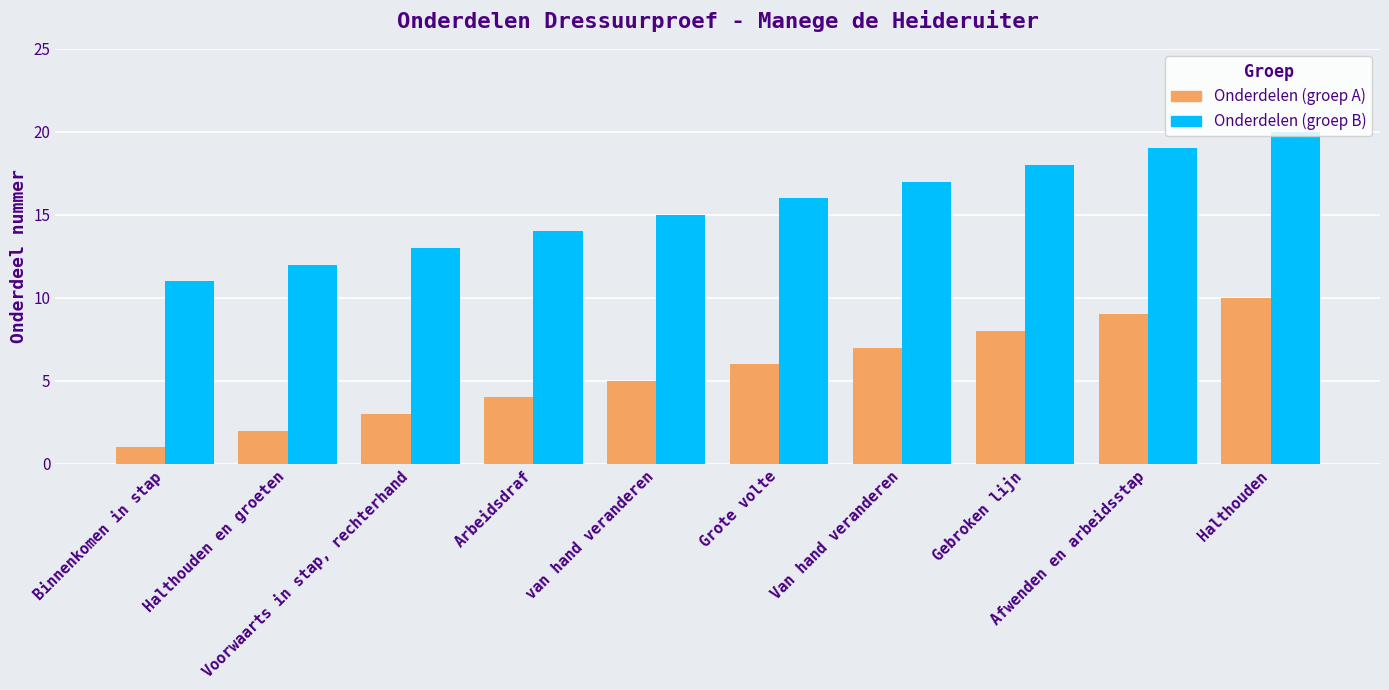

Reading left to right, extract all data points from this chart.

Onderdelen (groep A): Binnenkomen in stap=1	Halthouden en groeten=2	Voorwaarts in stap, rechterhand=3	Arbeidsdraf=4	van hand veranderen=5	Grote volte=6	Van hand veranderen=7	Gebroken lijn=8	Afwenden en arbeidsstap=9	Halthouden=10
Onderdelen (groep B): Binnenkomen in stap=11	Halthouden en groeten=12	Voorwaarts in stap, rechterhand=13	Arbeidsdraf=14	van hand veranderen=15	Grote volte=16	Van hand veranderen=17	Gebroken lijn=18	Afwenden en arbeidsstap=19	Halthouden=20